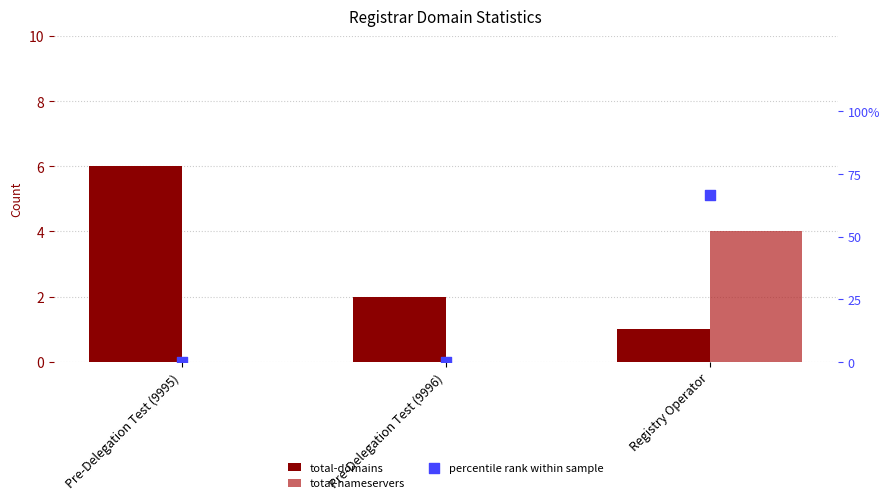

What are all the series names shown in the legend?

total-domains, total-nameservers, percentile rank within sample